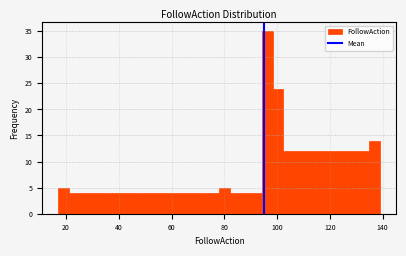

Around what value on the x-axis is the tallest bar? Give the approximate position of its centre, as read against the axis.

96